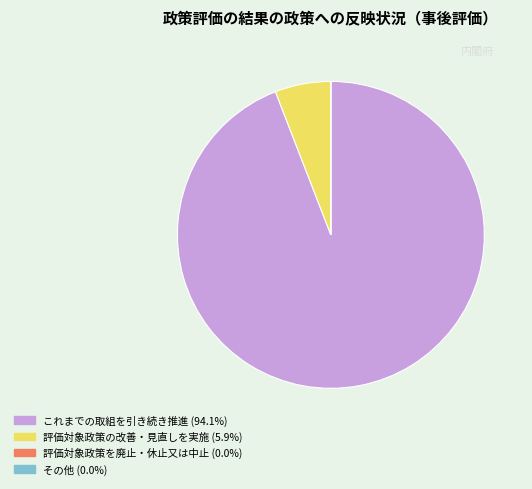

Is there any slice that represents more than half of the pie?

Yes